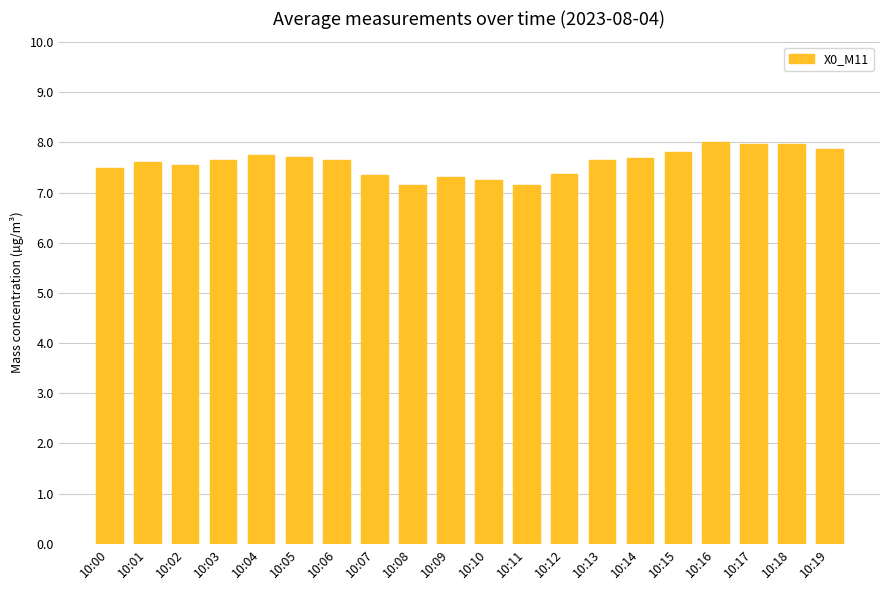

How many series are shown in this chart?

1